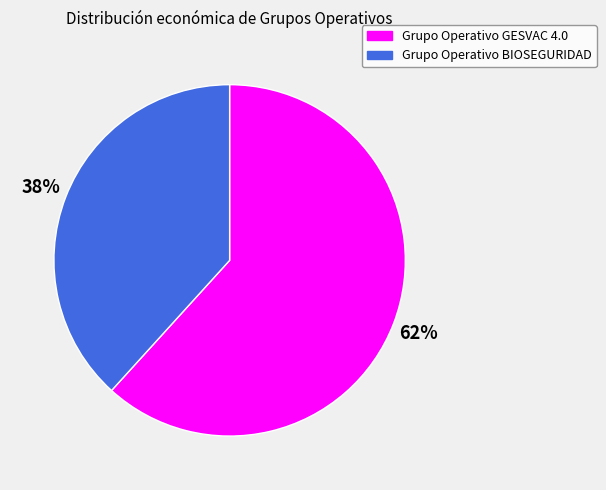

Is it true that Grupo Operativo BIOSEGURIDAD is 38% of the pie?

True